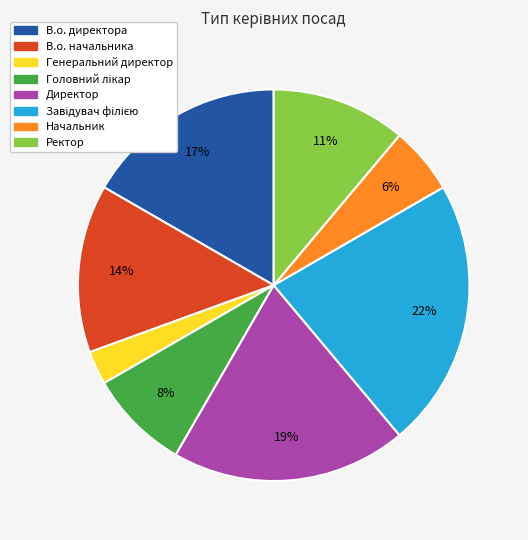

Is it true that Директор is 19% of the pie?

True